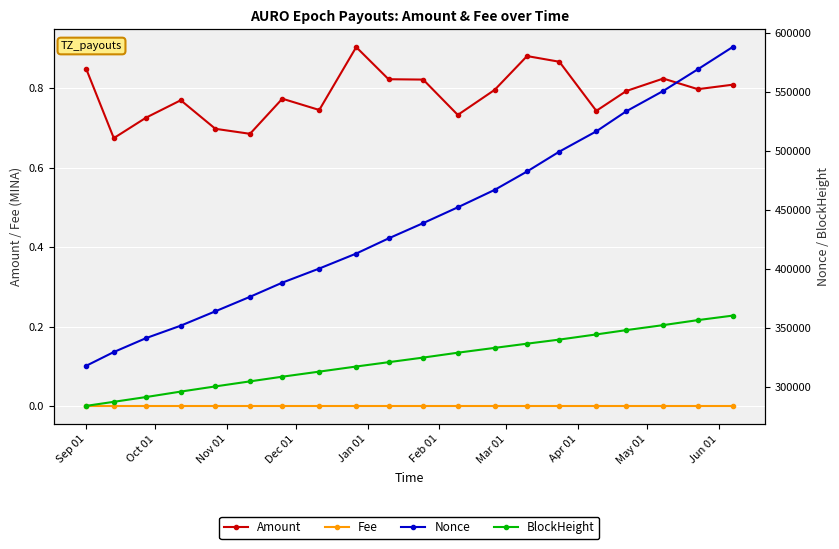

What are all the series names shown in the legend?

Amount, Fee, Nonce, BlockHeight